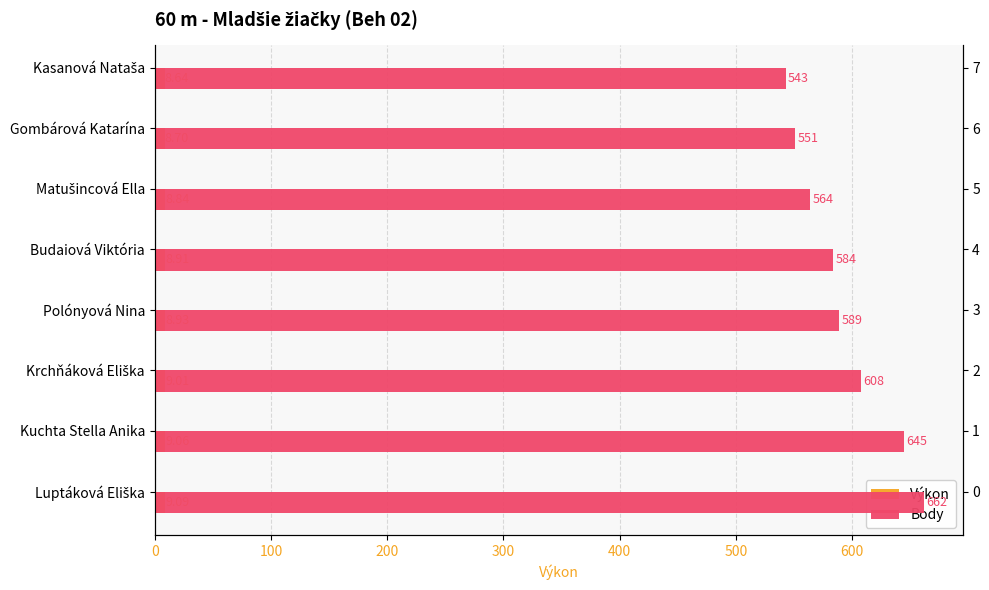

How many bars are there in total?

16